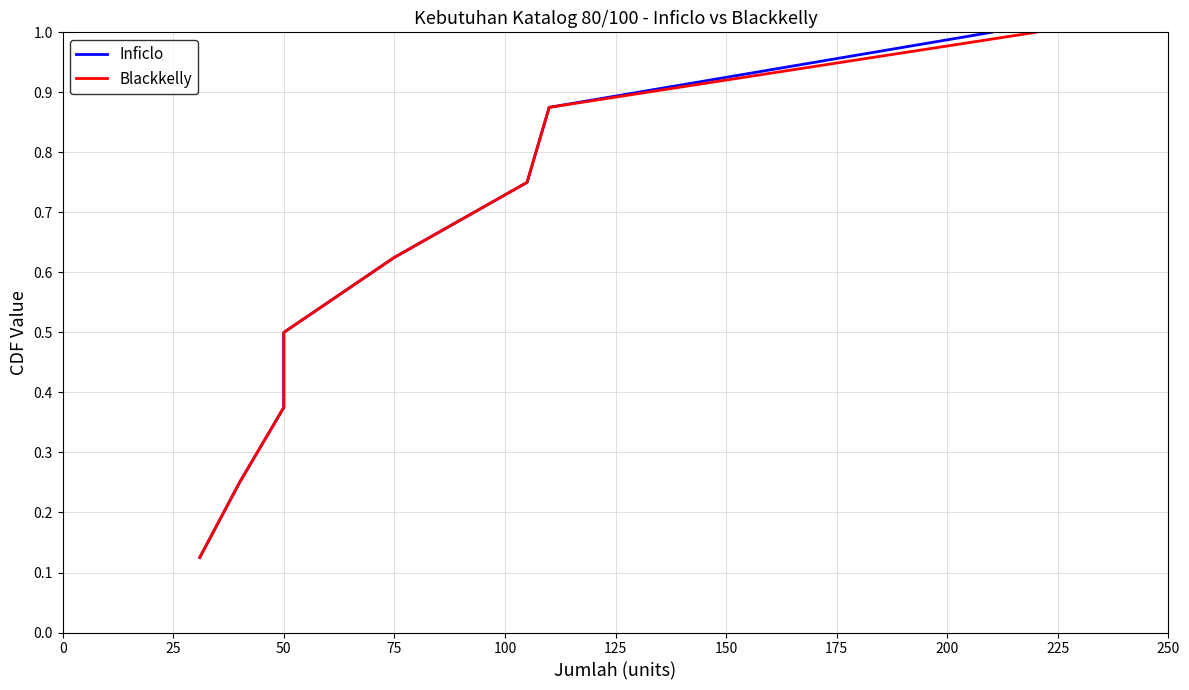

What is the difference between the second highest and second lowest values in the Inficlo series?

0.6